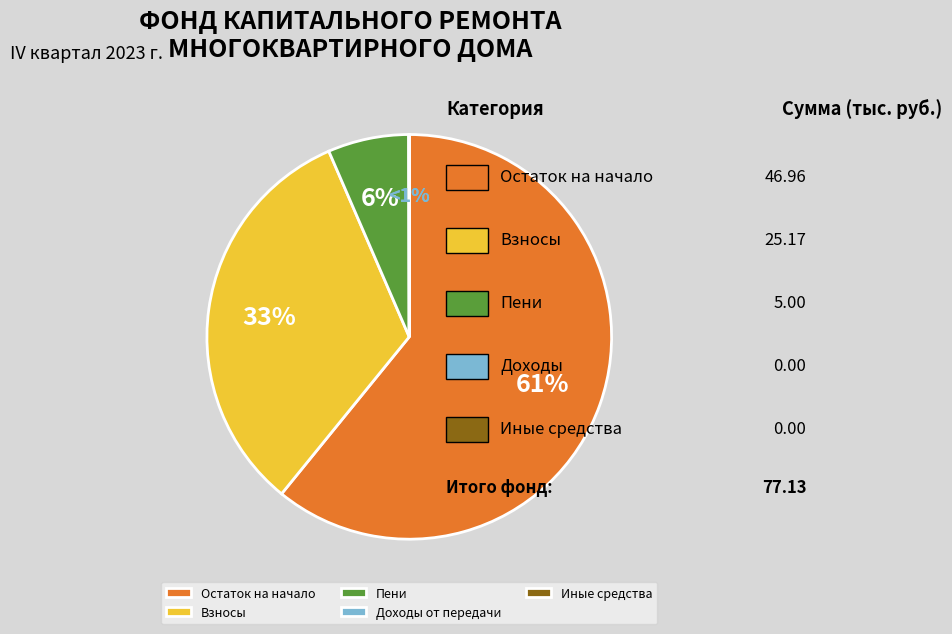

What percentage is the взносов slice, to the nearest percent?

33%